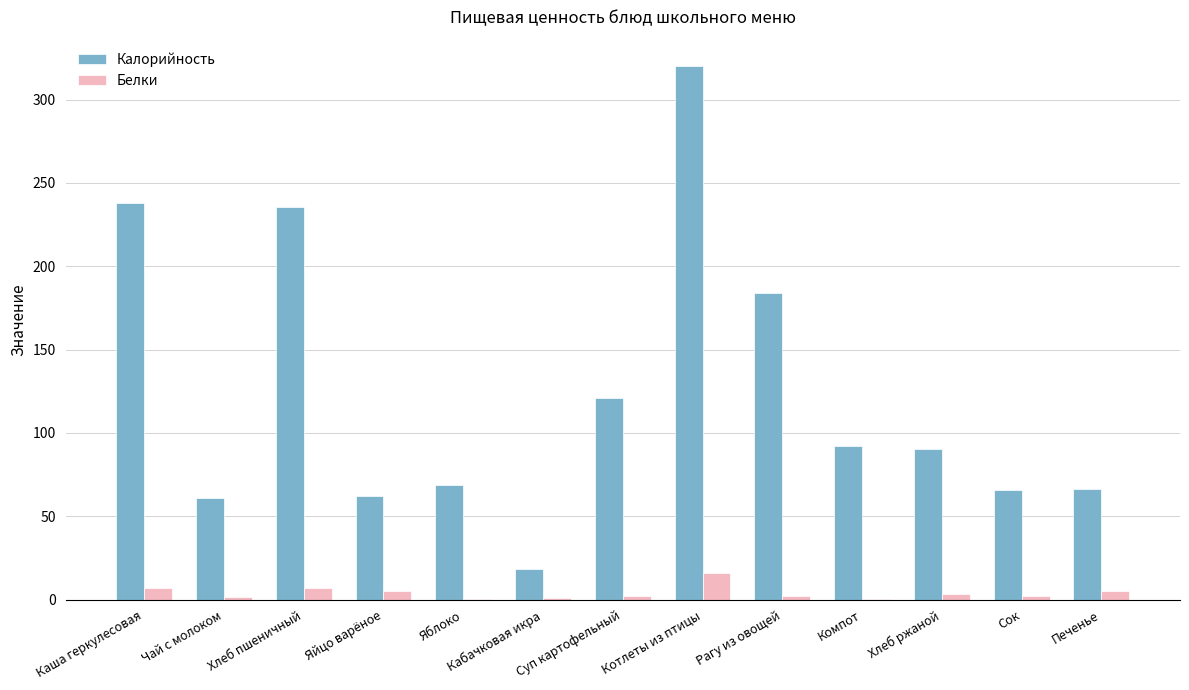

What is the greatest value displayed?

320.0